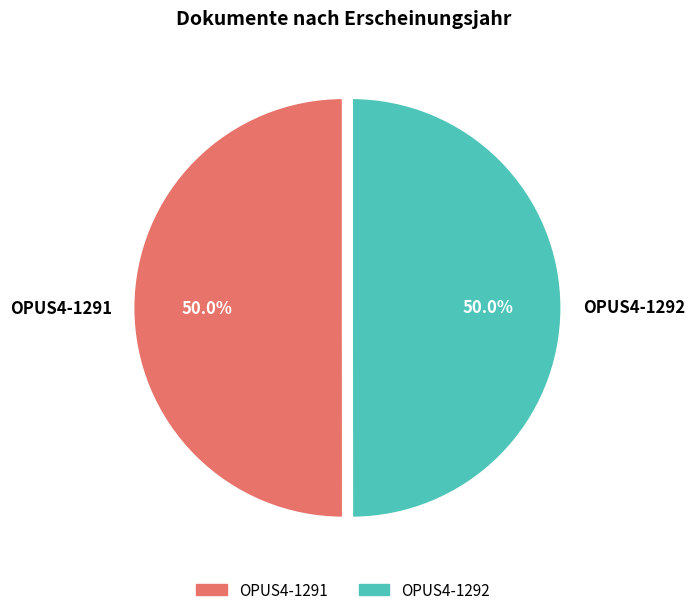

What is the ratio of the value at OPUS4-1291 to the value at OPUS4-1292?

1.0